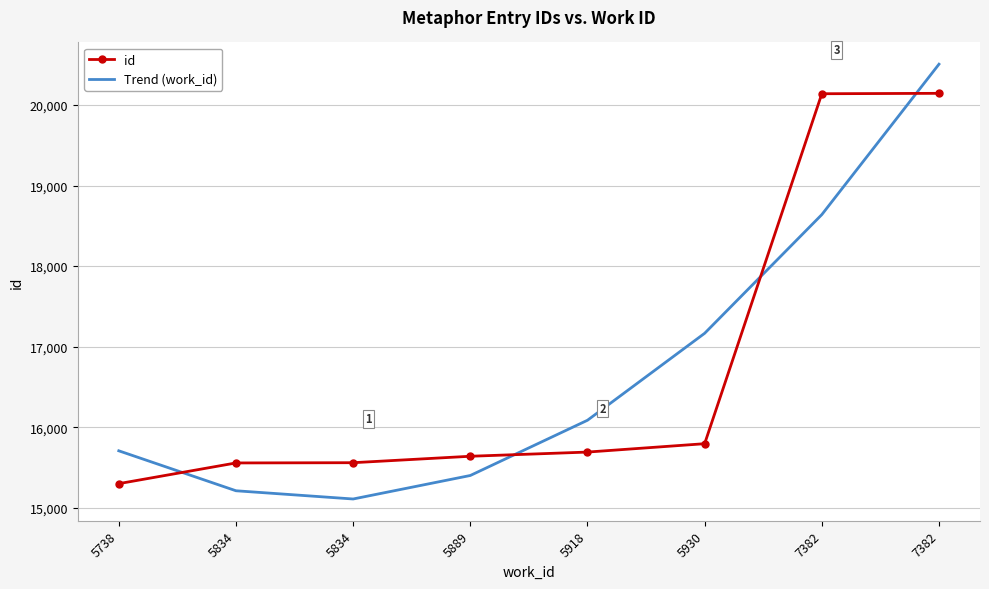

The id series shows 15795.0 at 5930. True or false?

True